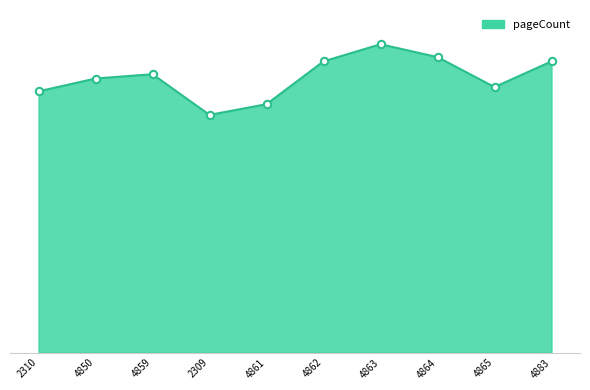

Which has a higher value, 4850 or 4861?

4850